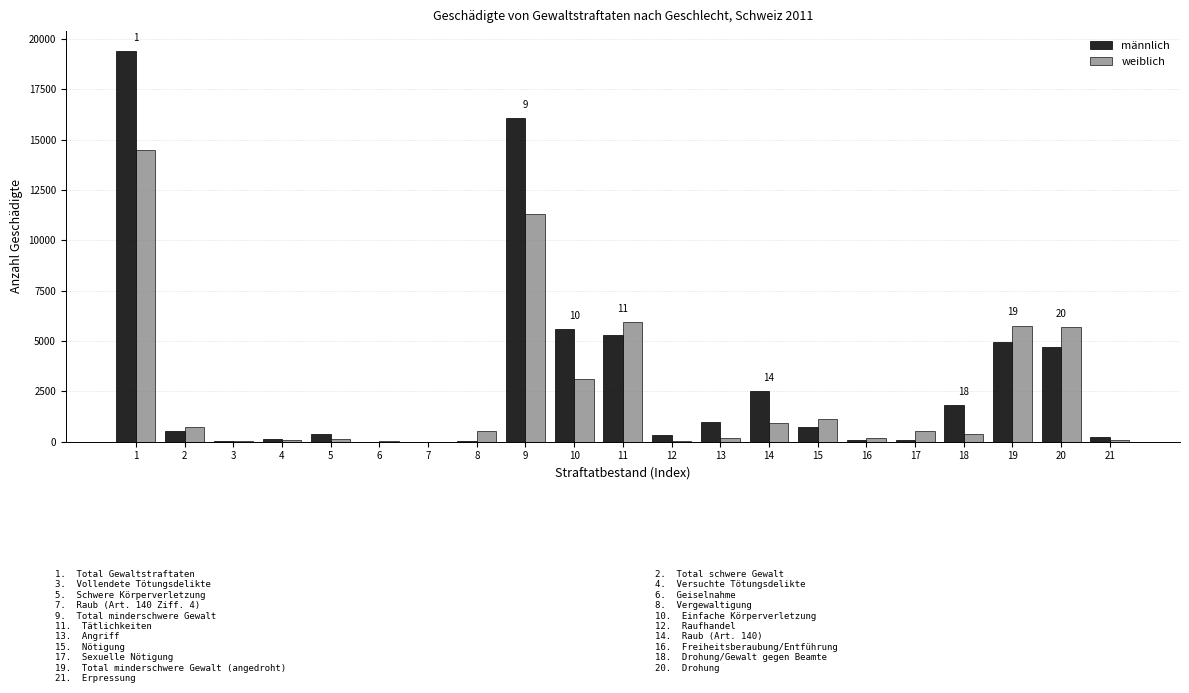

What is the sum of all weiblich values?

51274